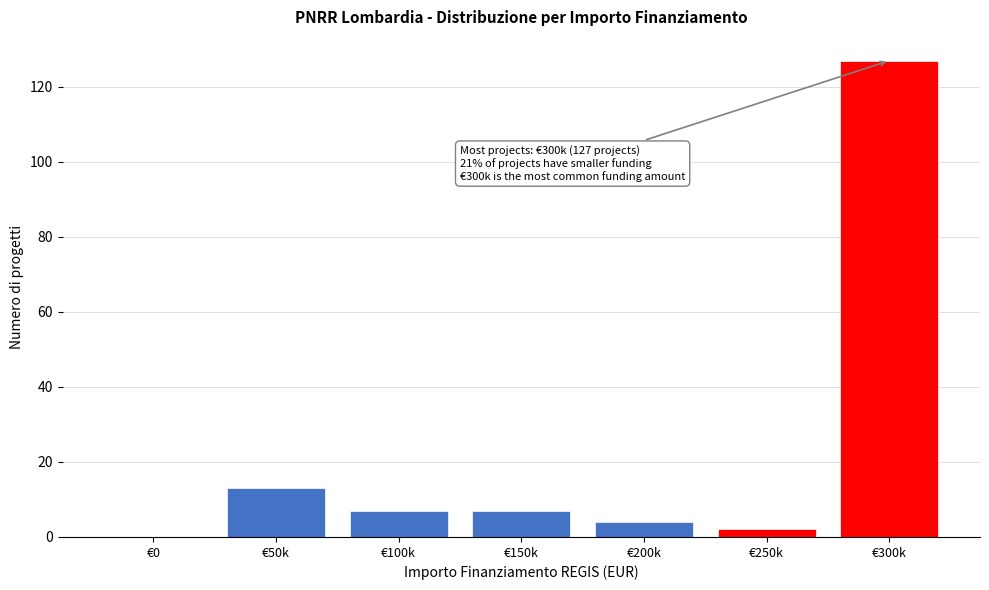

Reading left to right, list all the values displayed in this chart.

€0=0	€50k=13	€100k=7	€150k=7	€200k=4	€250k=2	€300k=127